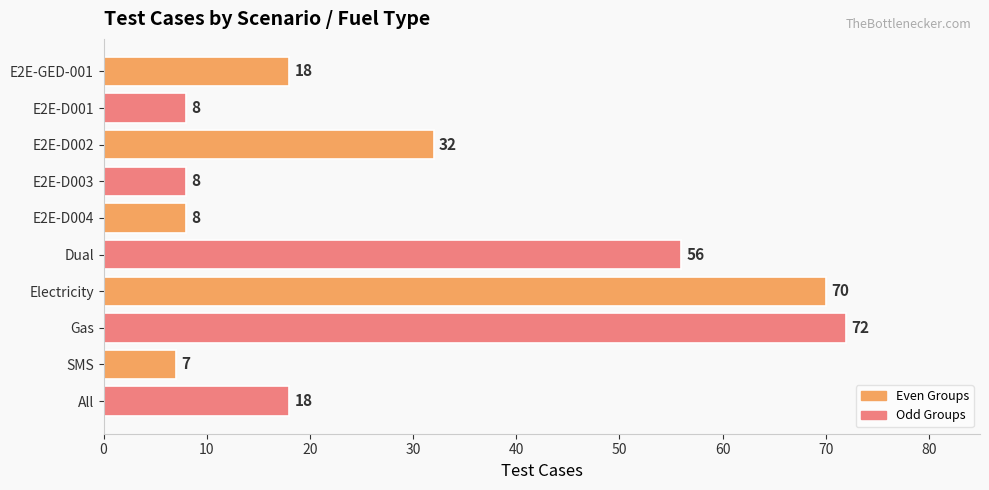

What is the greatest value displayed?

72